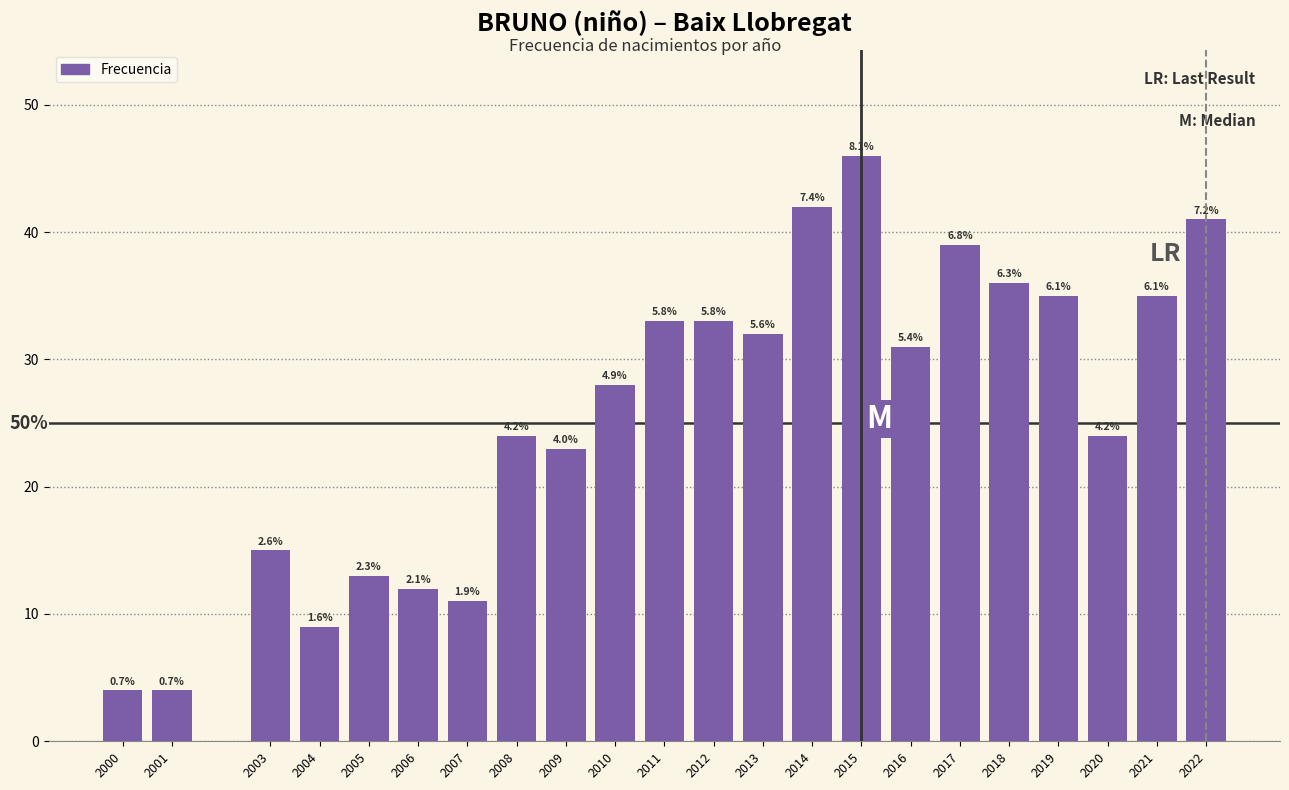

How many bars are there in total?

22